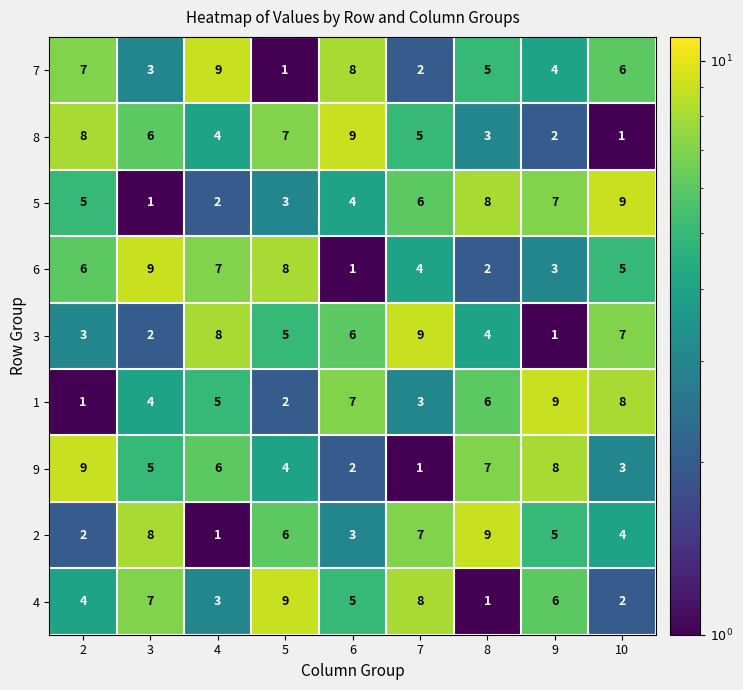

Which series changed the most between 3 and 6?

6